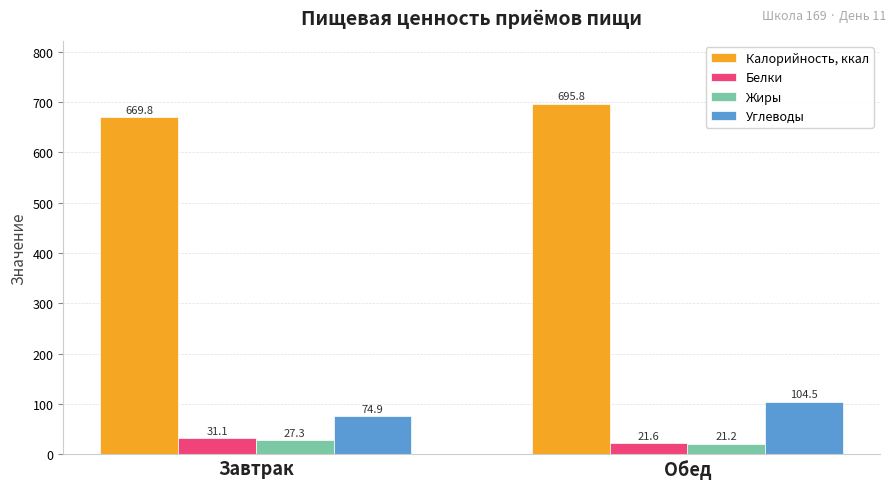

At which label does Углеводы first exceed 104?

Обед